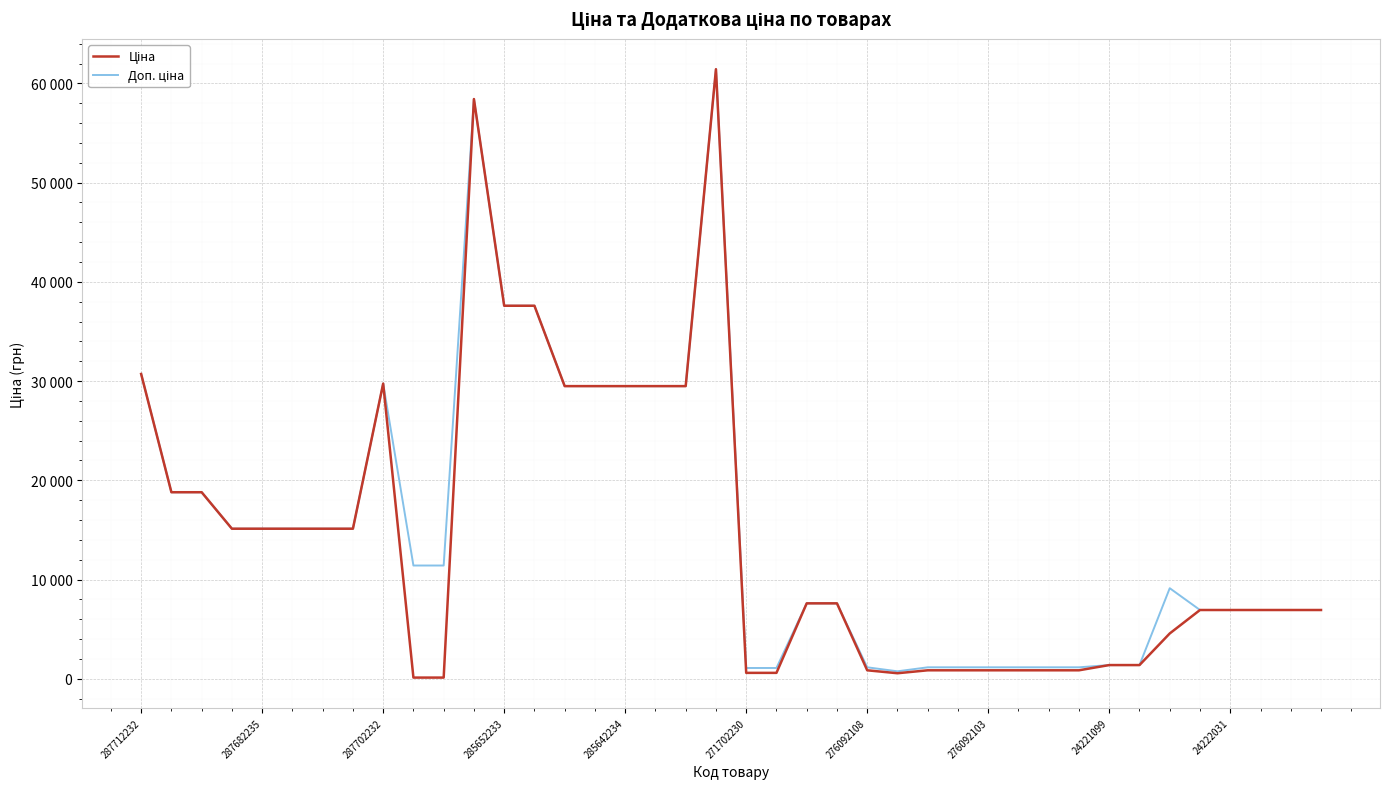

Reading left to right, transcribe all the data shown in this chart.

Ціна: 30717.1	18796.8	18796.8	15120.0	15120.0	15120.0	15120.0	15120.0	29747.2	114.1	114.1	58426.5	37593.6	37593.6	29491.5	29491.5	29491.5	29491.5	29491.5	61434.3	589.9	589.9	7596.5	7596.5	848.4	551.5	848.4	848.4	848.4	848.4	848.4	848.4	1375.4	1375.4	4561.9	6925.7	6925.7	6925.7	6925.7	6925.7
Доп. ціна: 30717.1	18796.8	18796.8	15120.0	15120.0	15120.0	15120.0	15120.0	29747.2	11410.0	11410.0	58426.5	37593.6	37593.6	29491.5	29491.5	29491.5	29491.5	29491.5	61434.3	1081.7	1081.7	7596.5	7596.5	1149.7	747.0	1149.7	1149.7	1149.7	1149.7	1149.7	1149.7	1375.0	1375.0	9123.7	6925.7	6925.7	6925.7	6925.7	6925.7